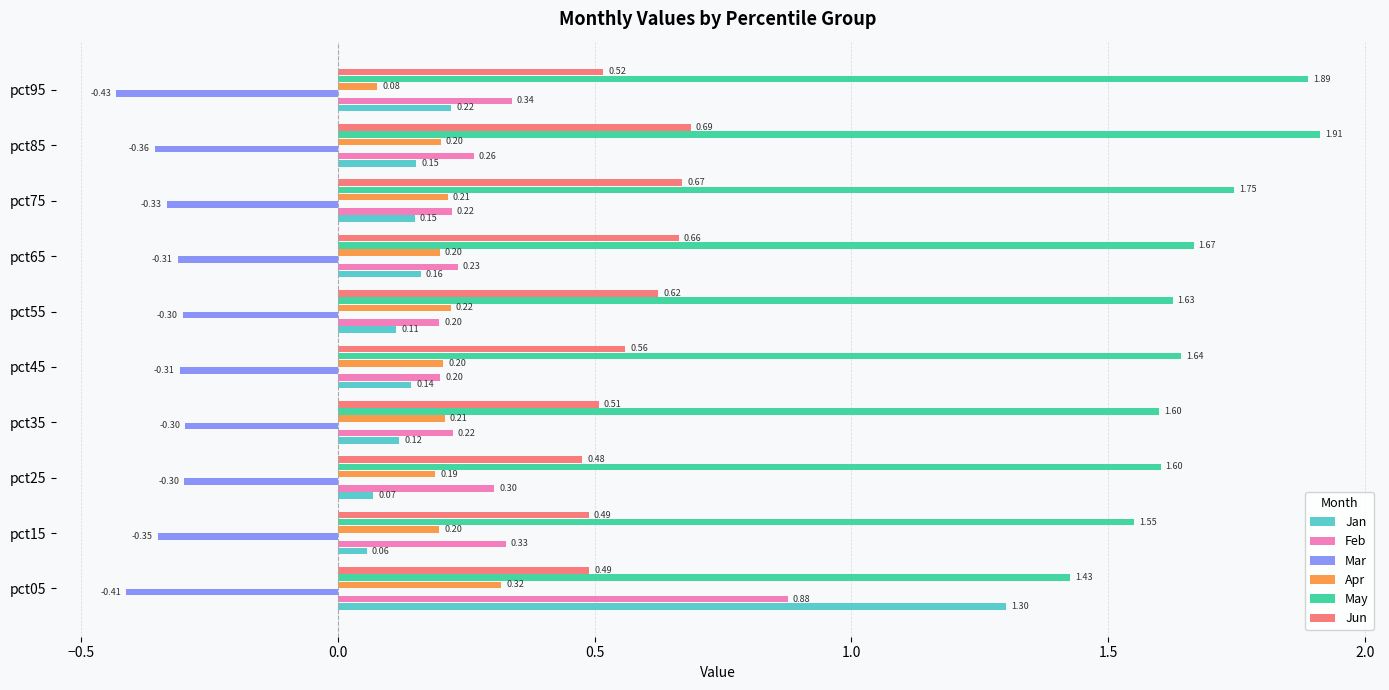

Which series has the largest range (max minus min)?

Jan